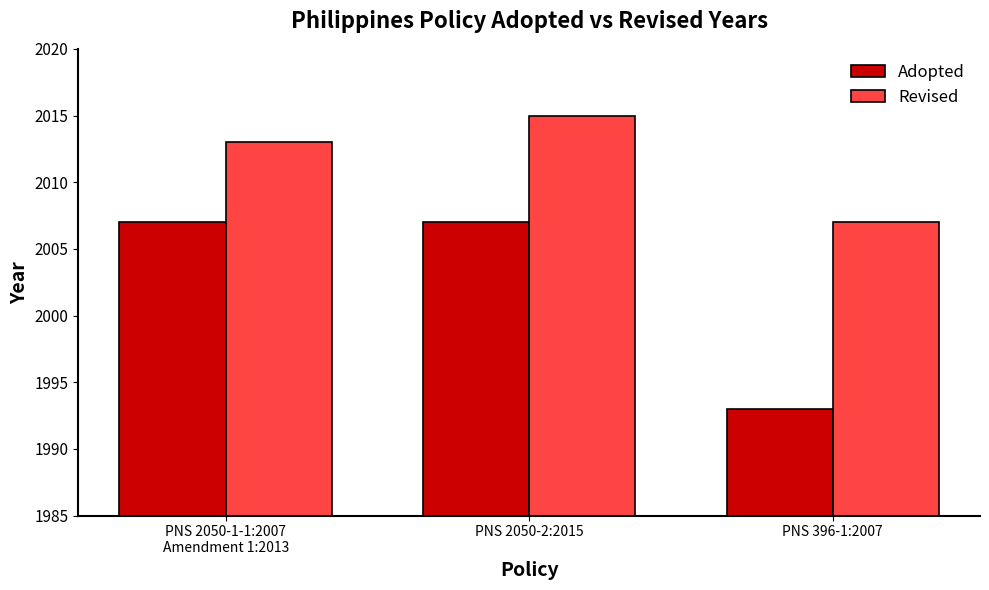

Is the value of Adopted at PNS 396-1:2007 greater than the value of Revised at PNS 396-1:2007?

No